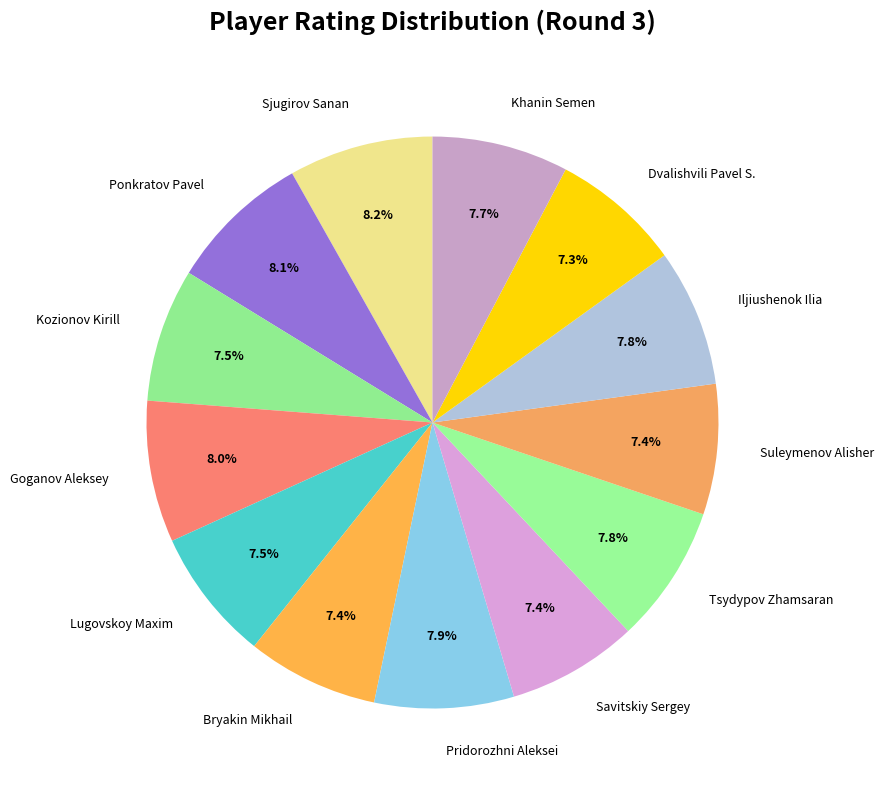

What is the ratio of the value at Suleymenov Alisher to the value at Dvalishvili Pavel S.?

1.0